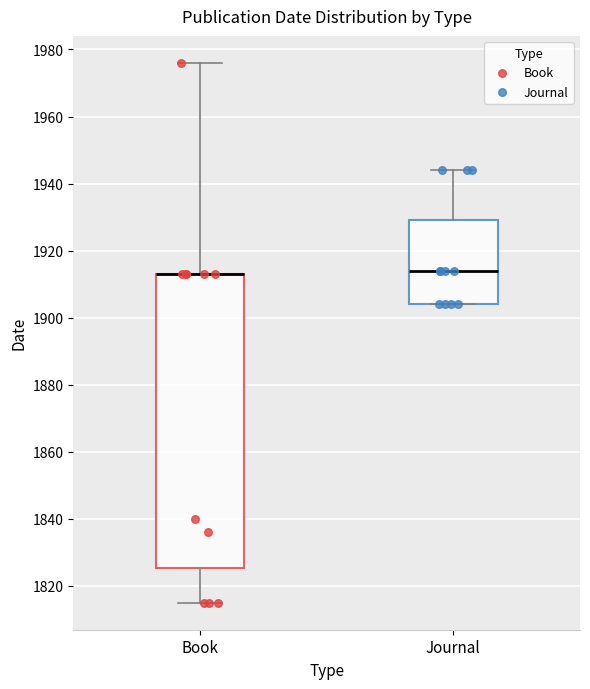

Reading left to right, transcribe this box plot: for each box, give where its median line is, the range the box spans, and where its two whiskers end, as read against the y-axis. The values are not printed on the chart, so give them approximately, as read against the axis.

Book: median 1914 (drawn on the box's upper edge), box 1826 to 1914, whiskers 1816 to 1976
Journal: median 1914, box 1904 to 1930, whiskers 1904 to 1944